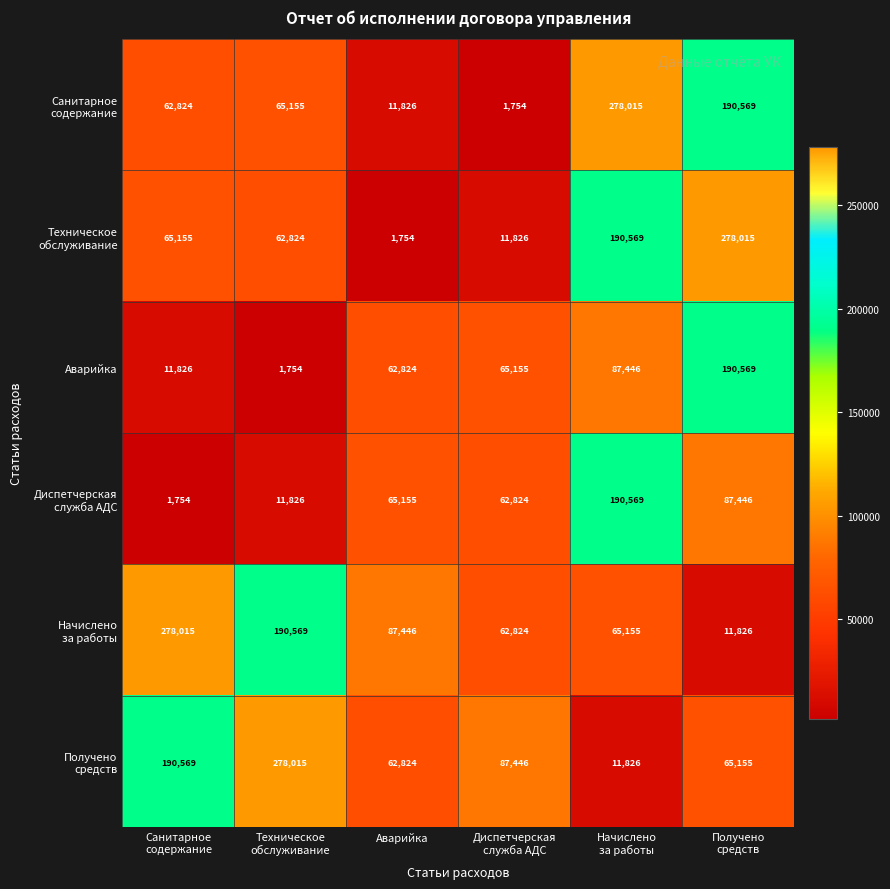

At how many categories does at least one series exceed 155891?

4